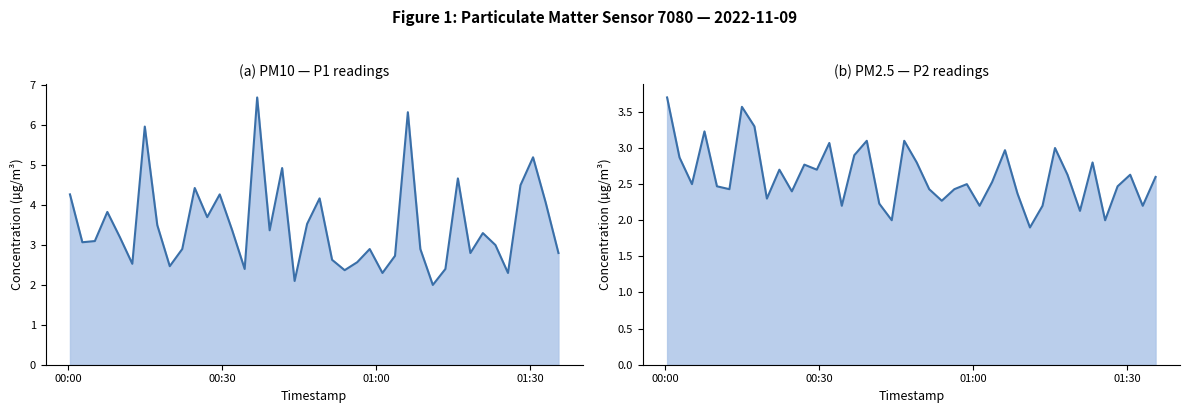

How many data points does each series have?

40